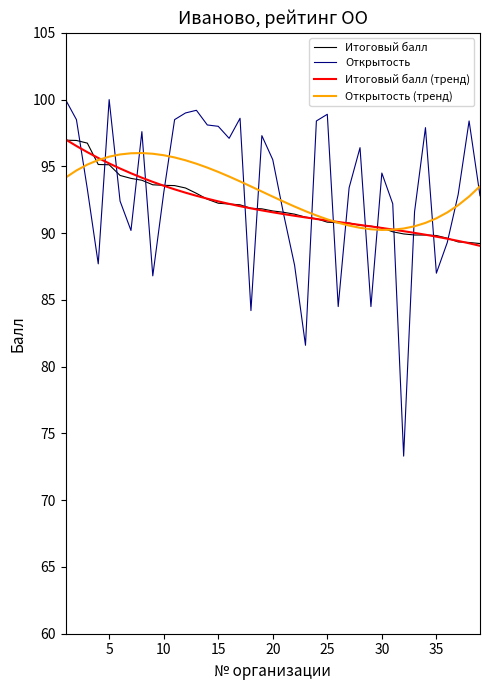

What is the minimum value shown in the chart?

73.3